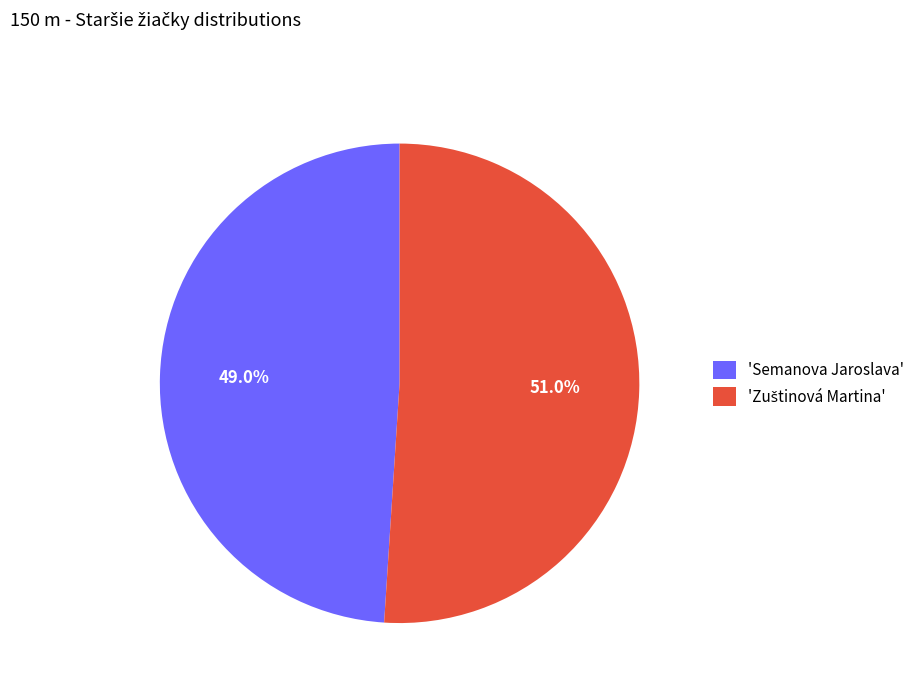

Is there any slice that represents more than half of the pie?

Yes